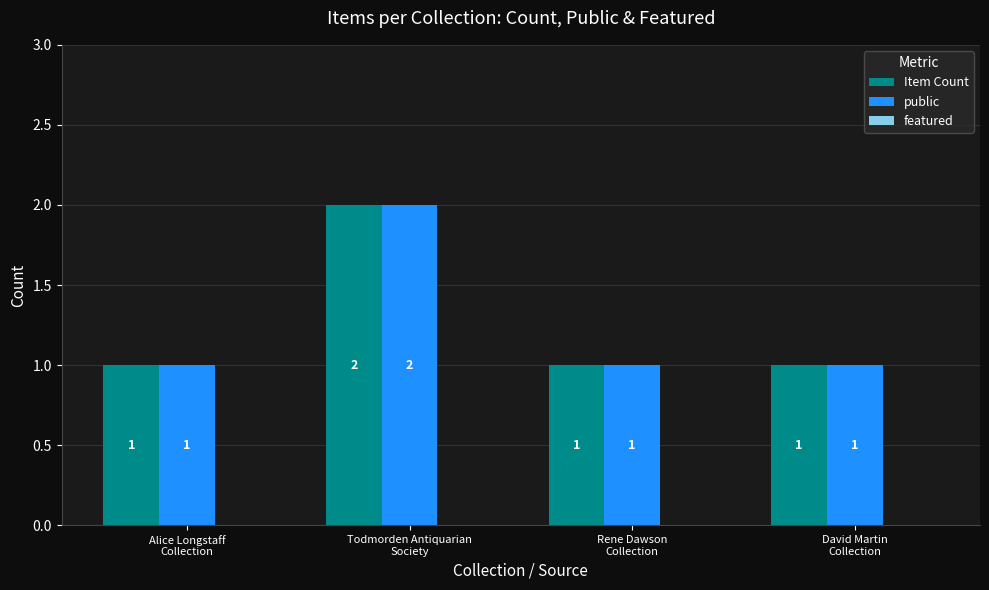

What is the label of the 2nd bar from the right?

Rene Dawson
Collection